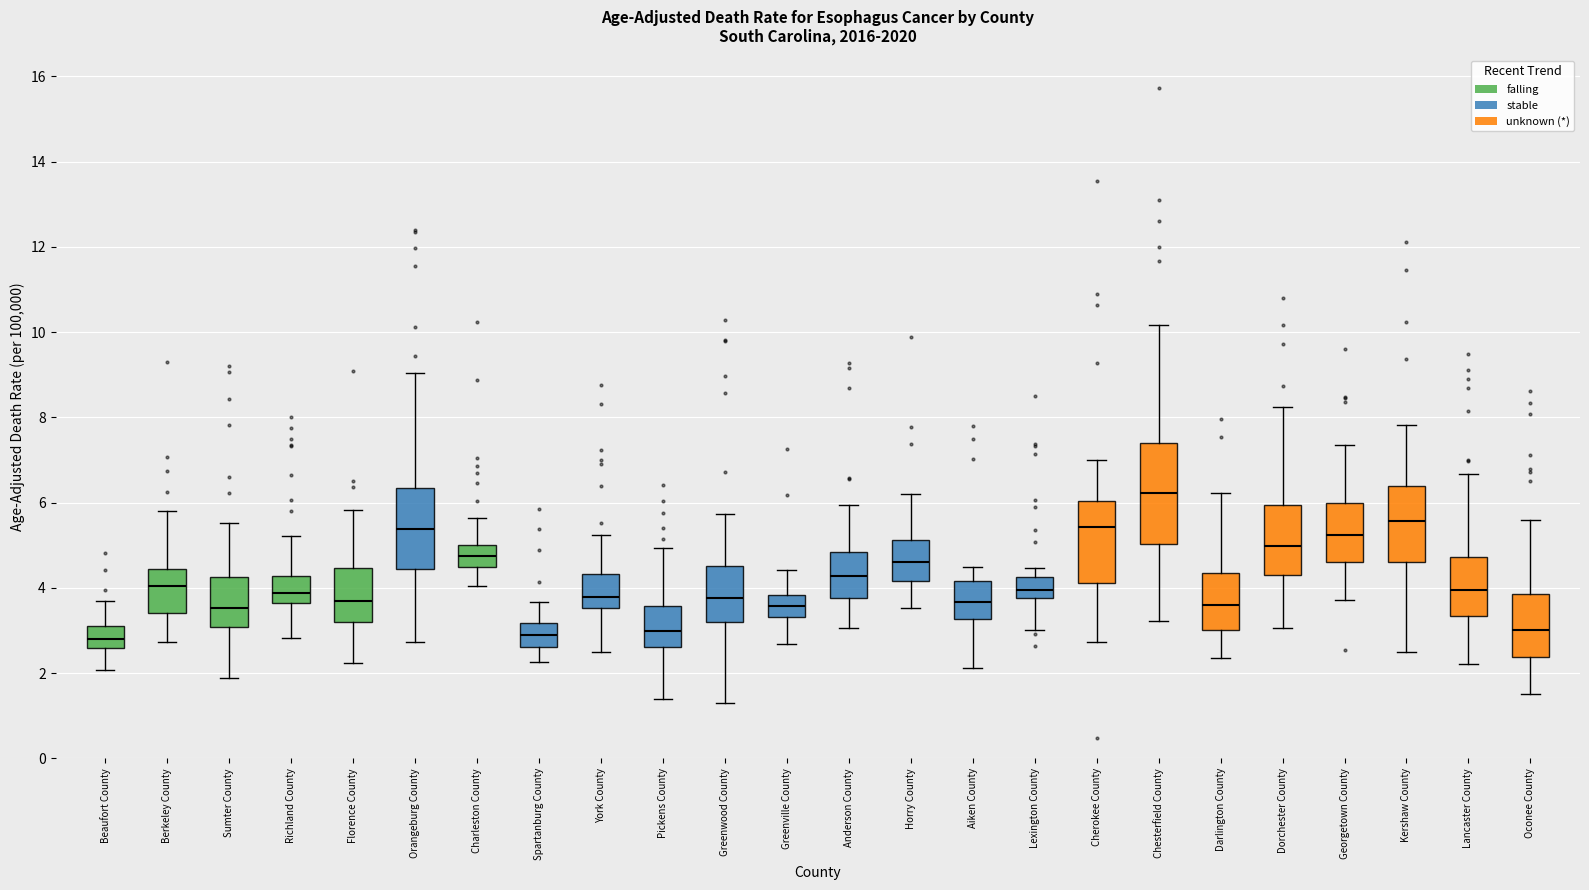

Comparing the boxes themselves (not the whiskers), which one is the tallest?

Chesterfield County